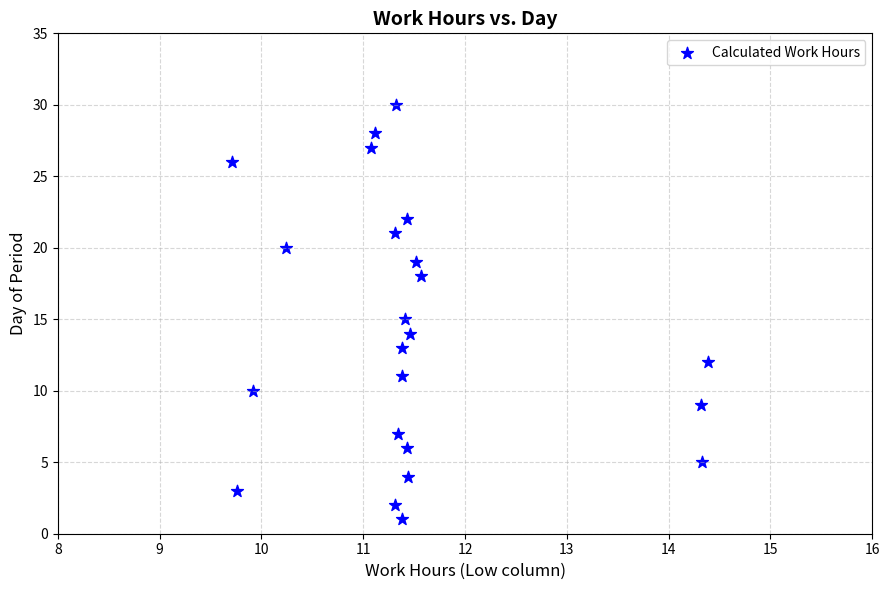

What is the range of Y values (max minus min)?

29